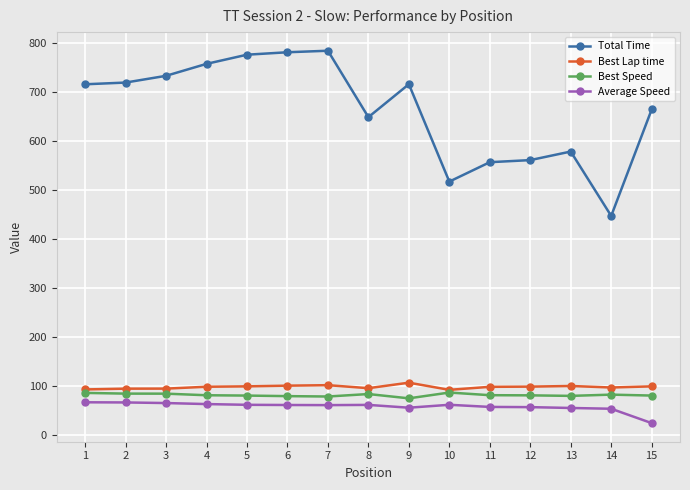

How many data points in Average Speed are above 60?

9